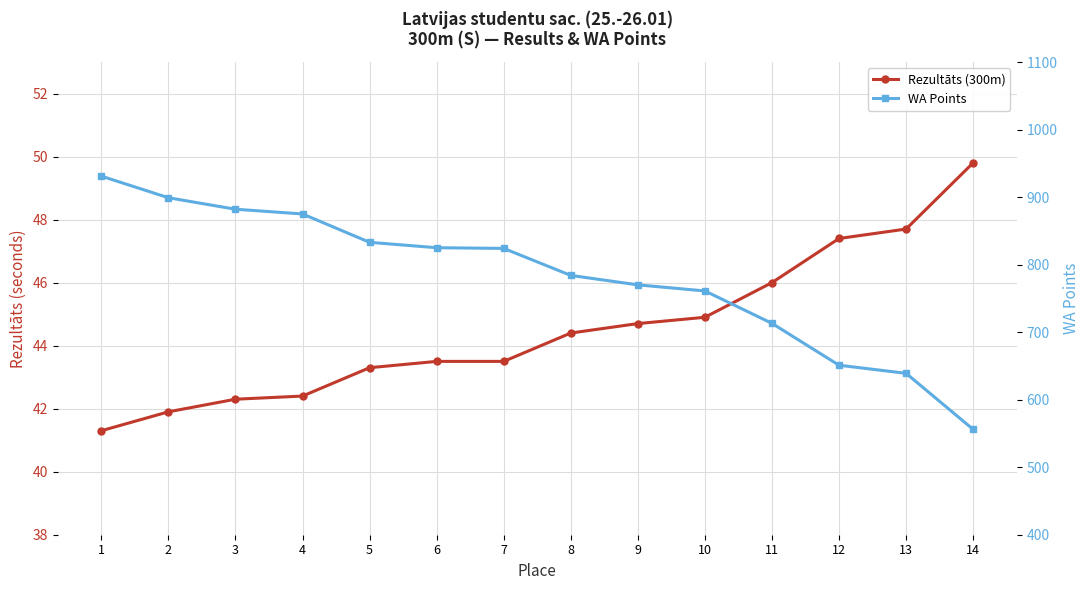

True or false: WA Points and Rezultāts (300m) intersect in this chart.

False